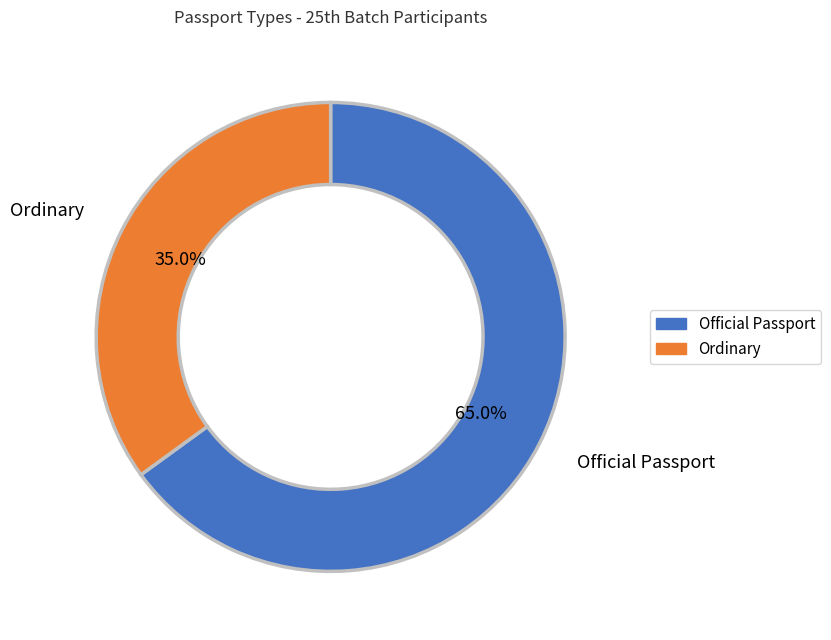

The Official Passport slice represents 76% of the pie. True or false?

False